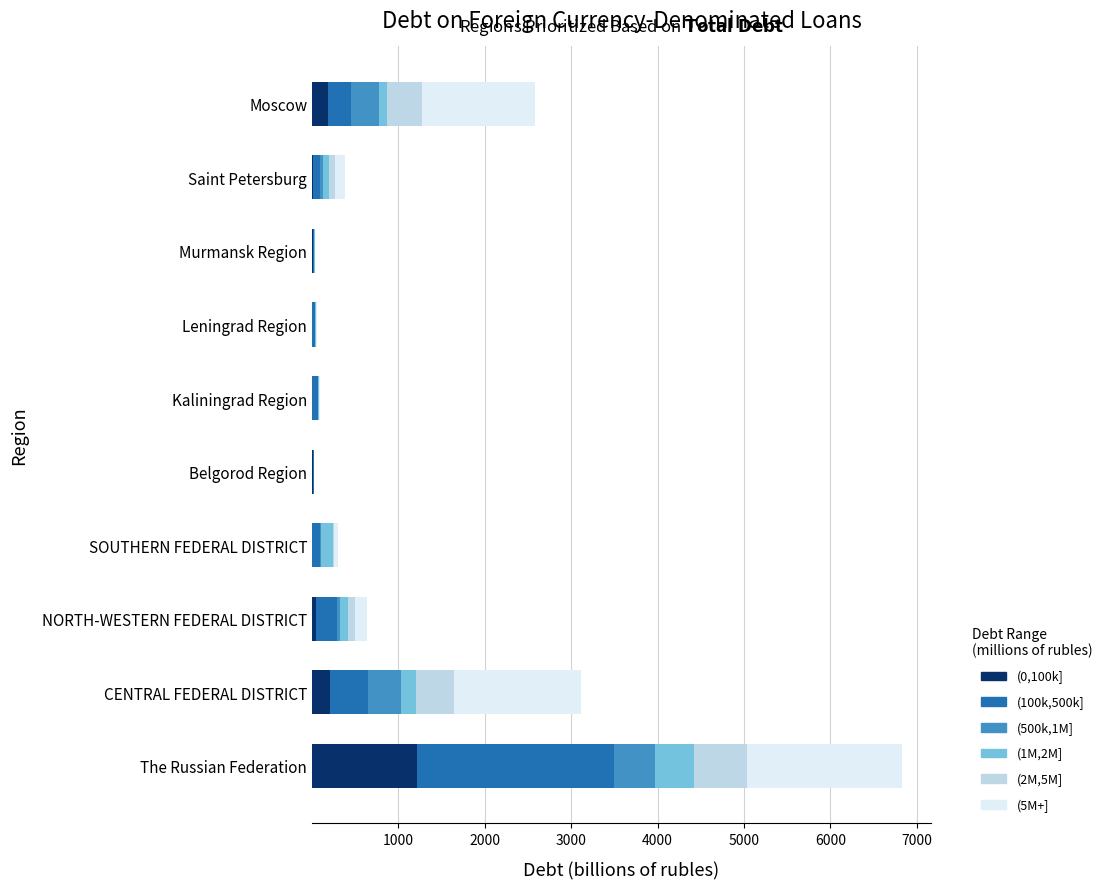

What is the highest value of the (0,100k] series?

1213.1